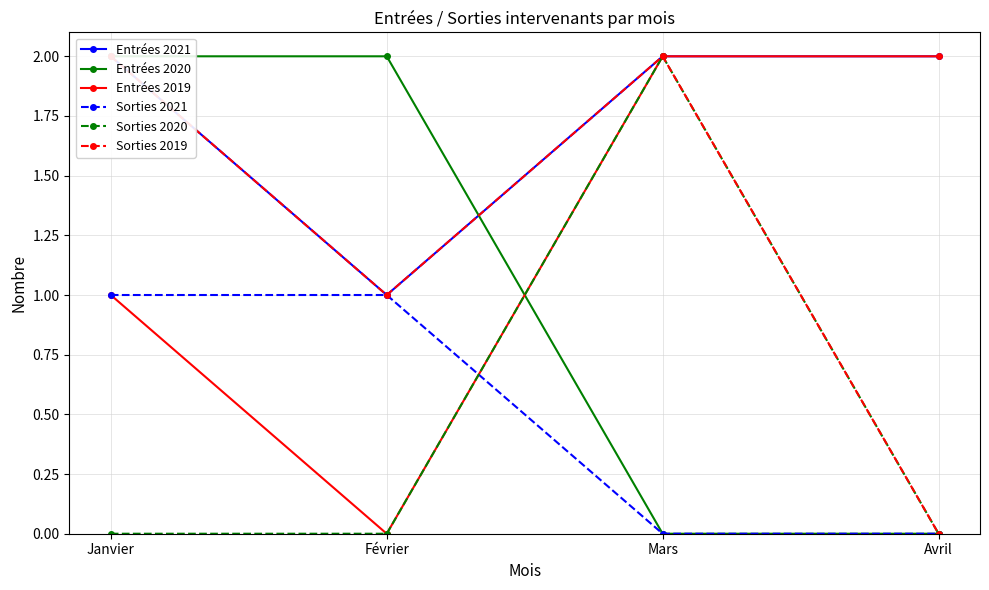

How many lines are shown in the chart?

6